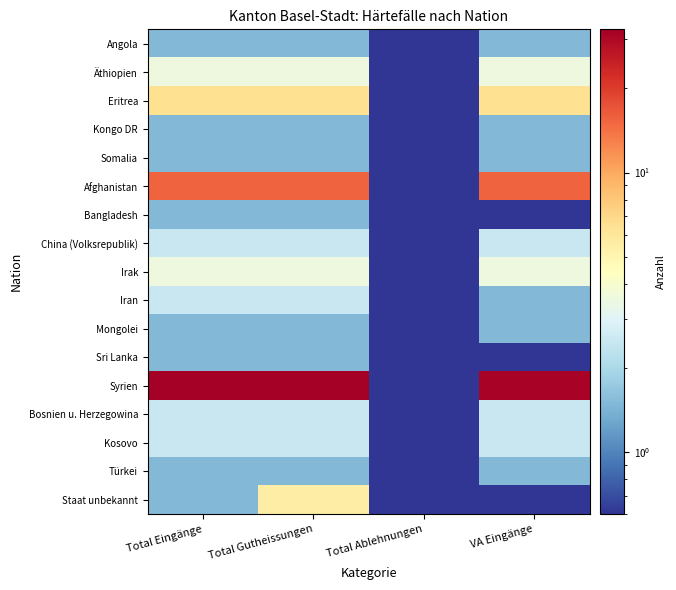

Between Total Ablehnungen and VA Eingänge, which series saw the biggest shift?

Syrien